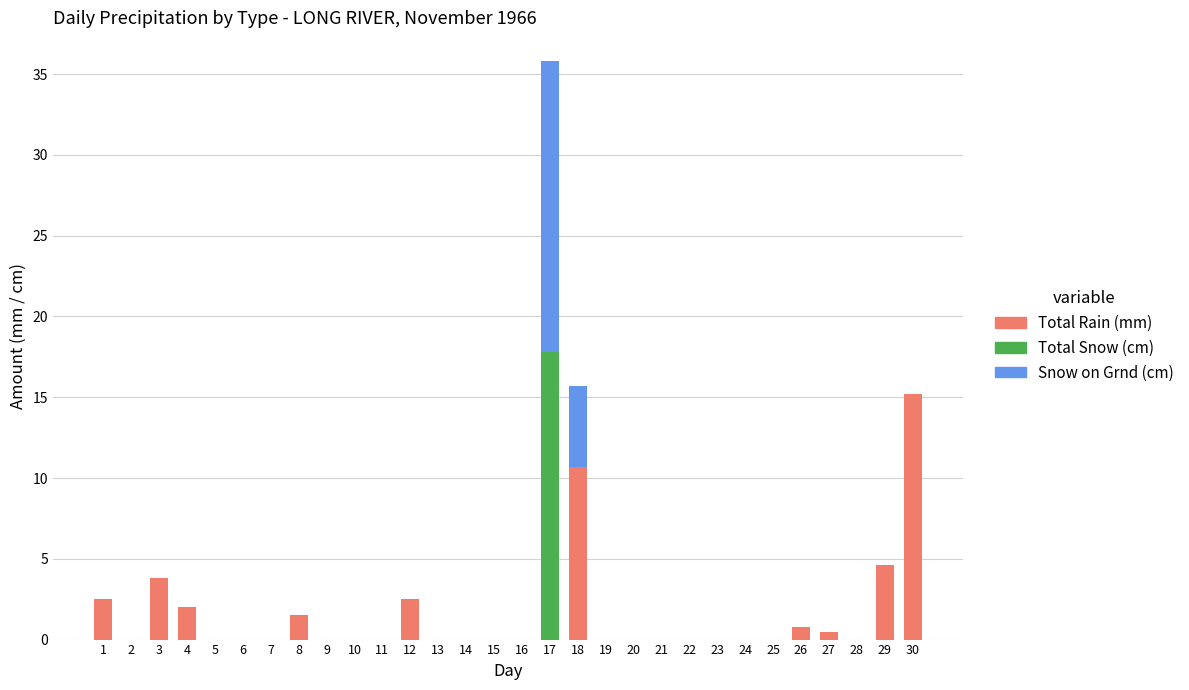

Is it true that Total Rain (mm) equals 0.8 at 4?

False